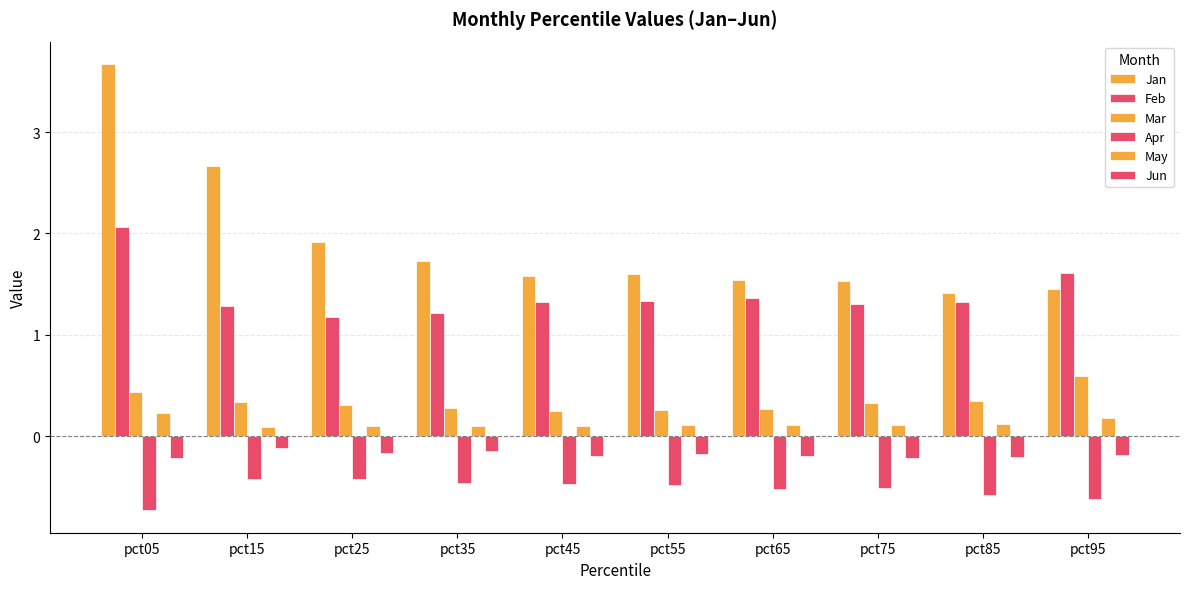

How many categories are shown in the chart?

10